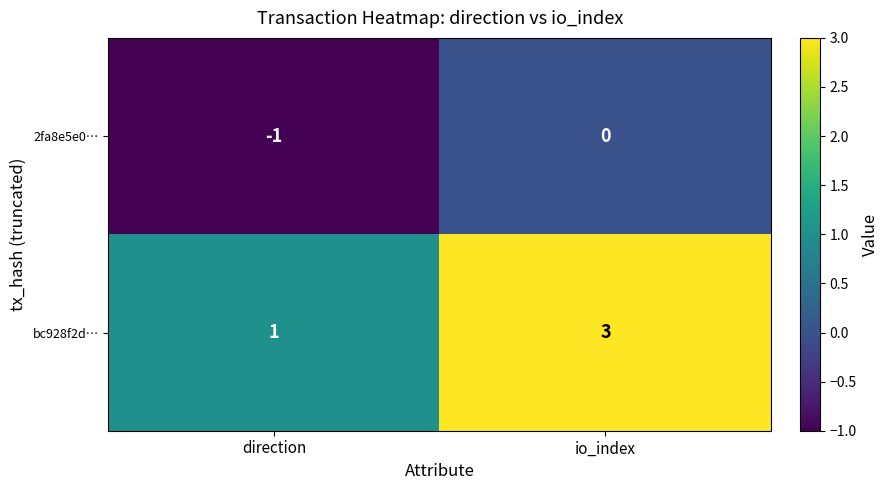

Which label corresponds to the smallest value in the chart?

direction